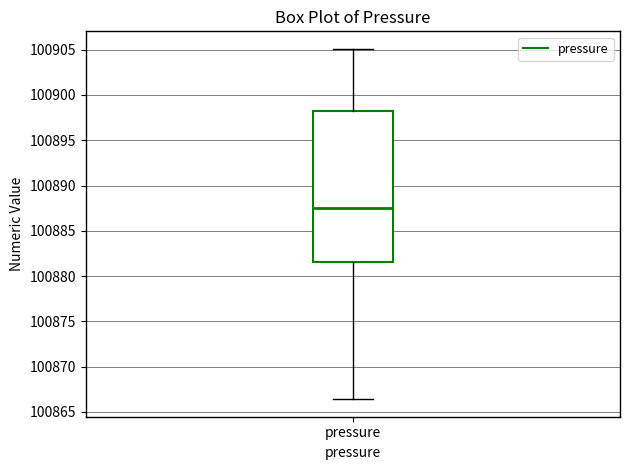

Where does the upper whisker of the box for pressure end on the y-axis? The values are not printed on the chart, so give them approximately, as read against the axis.

100905.0